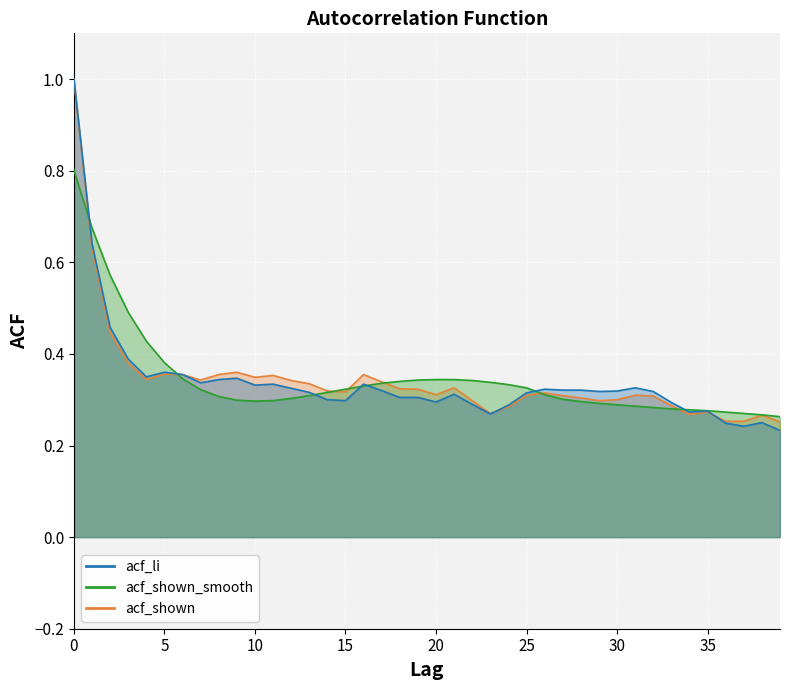

In acf_shown, how many points are higher than both neighbors (excluding endpoints)?

9